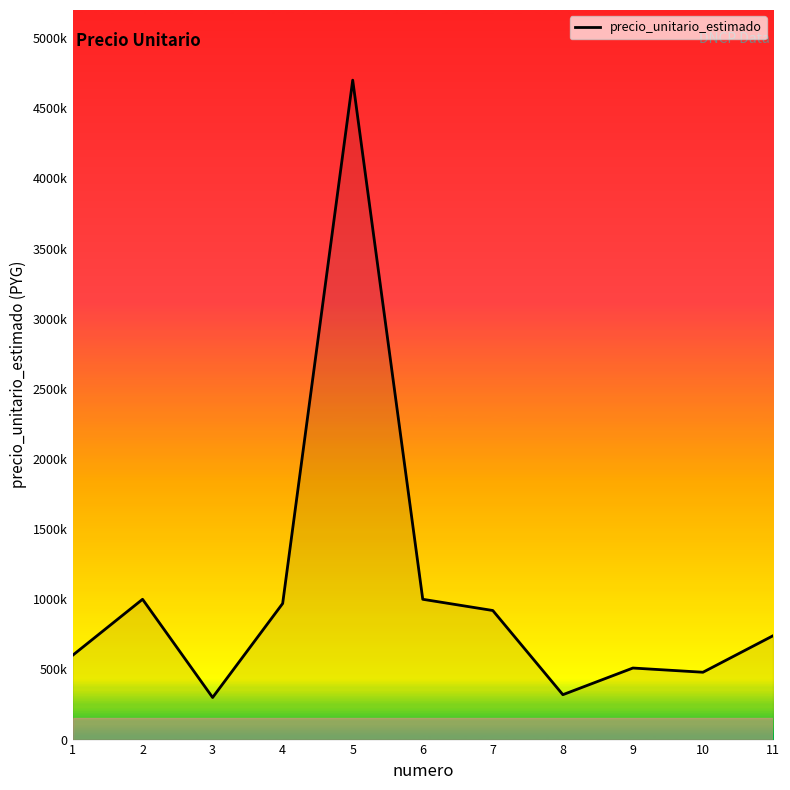

At which category does the data reach its first local peak?

2